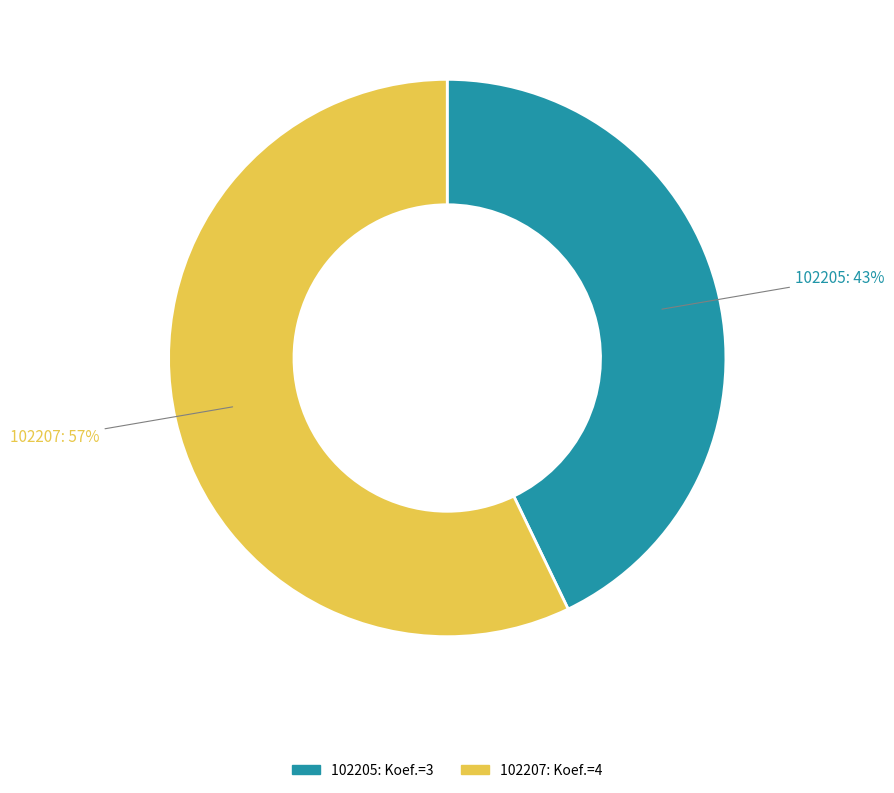

What is the largest slice in the pie chart?

102207